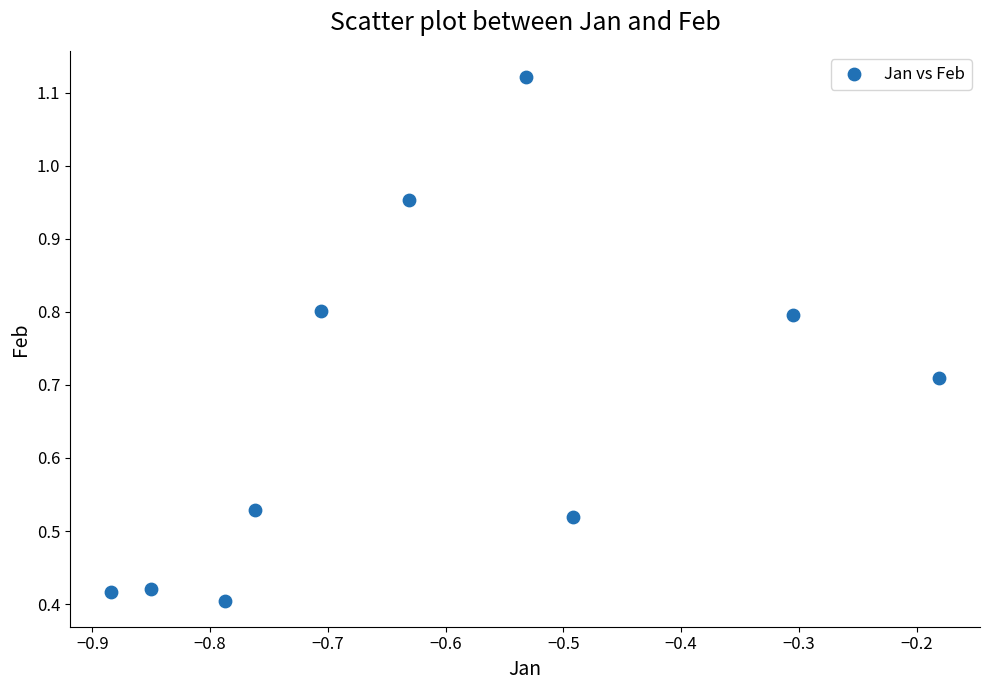

What is the average X value?

-0.6